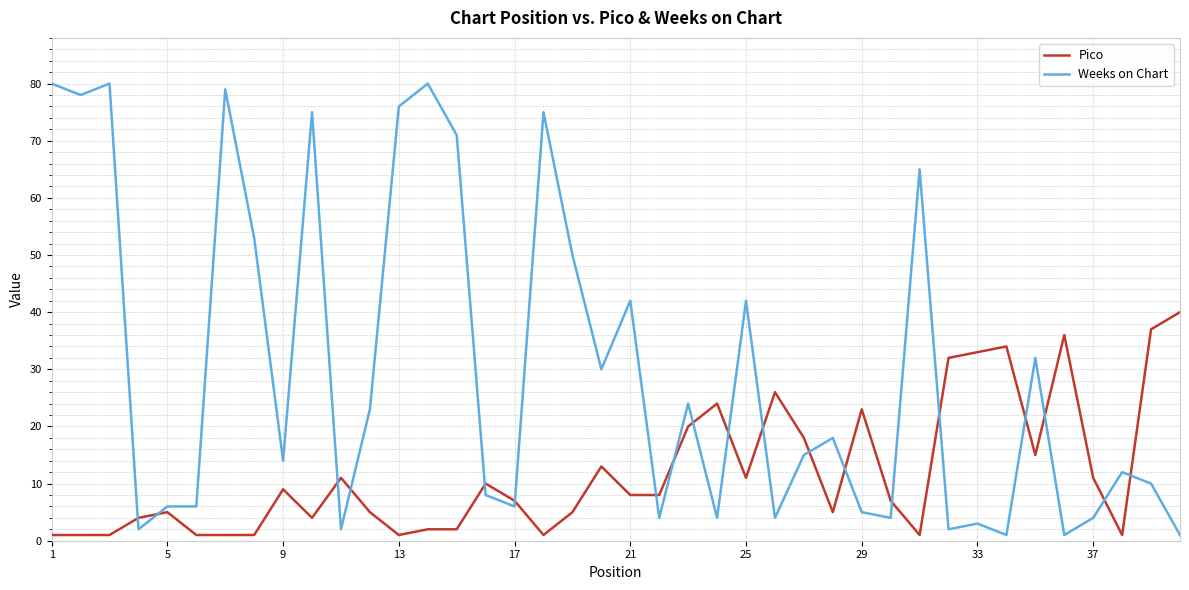

Which series has the largest range (max minus min)?

Weeks on Chart